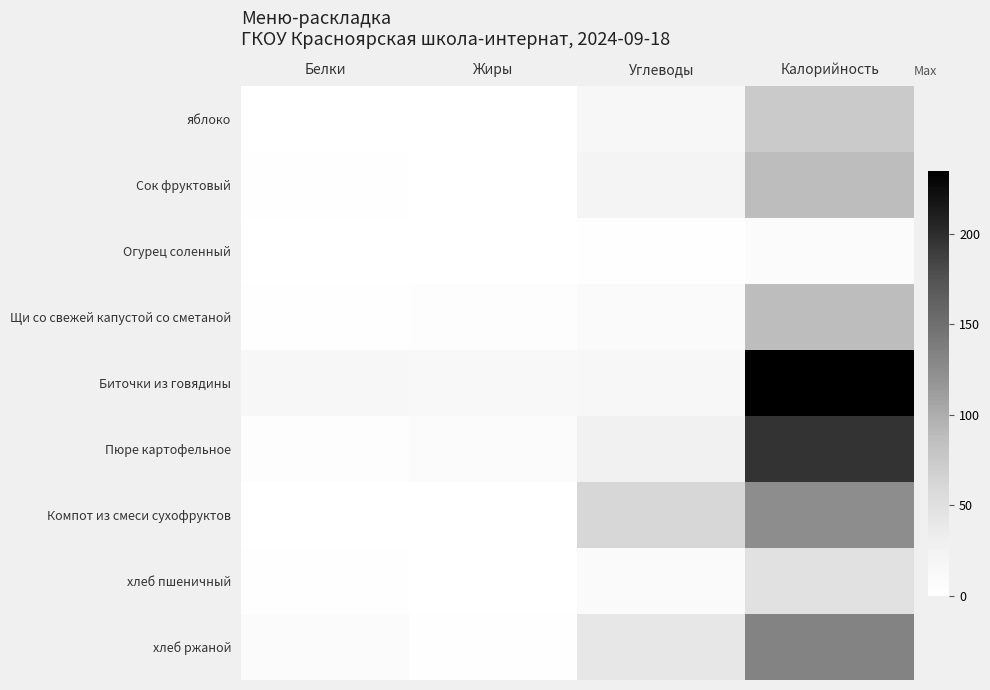

Reading left to right, transcribe all the data shown in this chart.

яблоко: Белки=0.6	Жиры=0.0	Углеводы=15.9	Калорийность=74.0
Сок фруктовый: Белки=1.0	Жиры=0.0	Углеводы=21.2	Калорийность=88.0
Огурец соленный: Белки=0.5	Жиры=0.0	Углеводы=1.0	Калорийность=6.6
Щи со свежей капустой со сметаной: Белки=2.0	Жиры=4.3	Углеводы=10.0	Калорийность=88.0
Биточки из говядины: Белки=14.3	Жиры=13.0	Углеводы=14.4	Калорийность=234.9
Пюре картофельное: Белки=3.8	Жиры=8.1	Углеводы=26.2	Калорийность=196.2
Компот из смеси сухофруктов: Белки=0.6	Жиры=0.0	Углеводы=61.4	Калорийность=124.0
хлеб пшеничный: Белки=1.6	Жиры=0.2	Углеводы=9.8	Калорийность=48.4
хлеб ржаной: Белки=7.9	Жиры=1.4	Углеводы=41.0	Калорийность=132.3